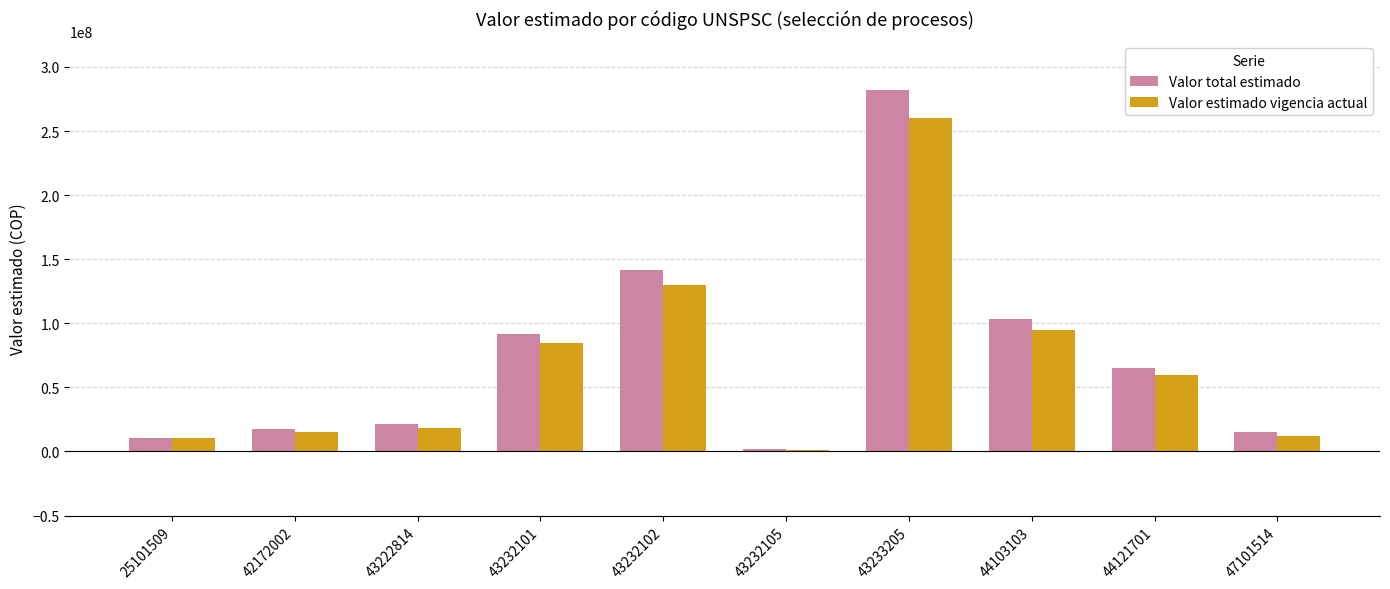

Is it true that Valor total estimado equals 10491966 at 25101509?

True